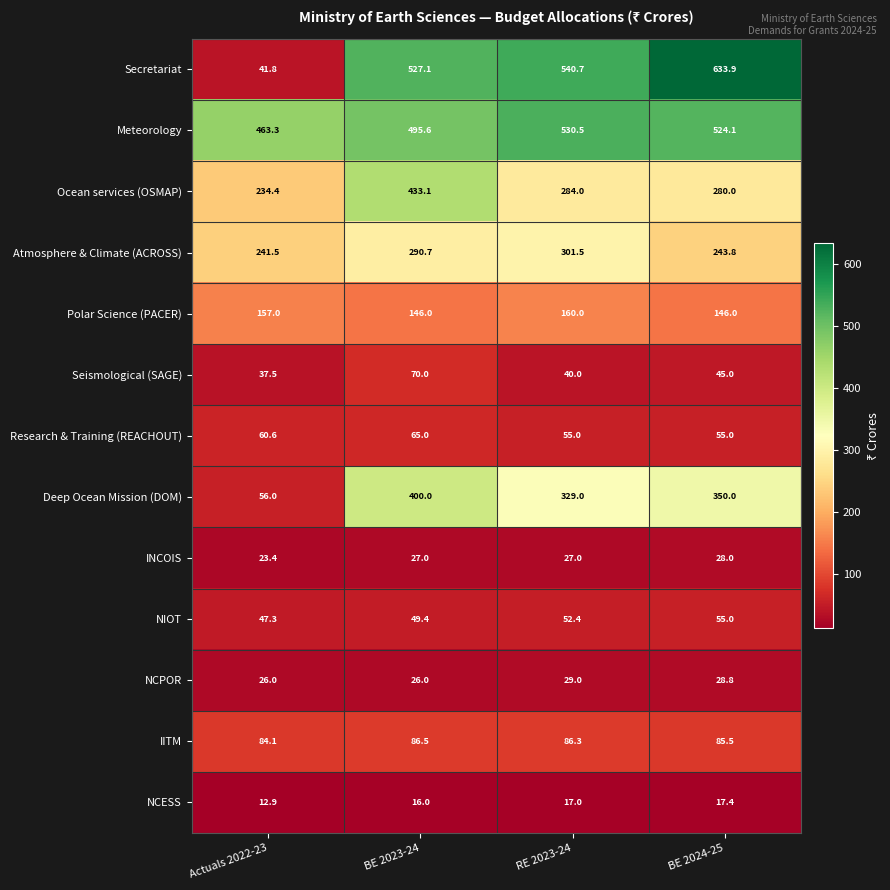

What is the sum of all NCPOR values?

109.8